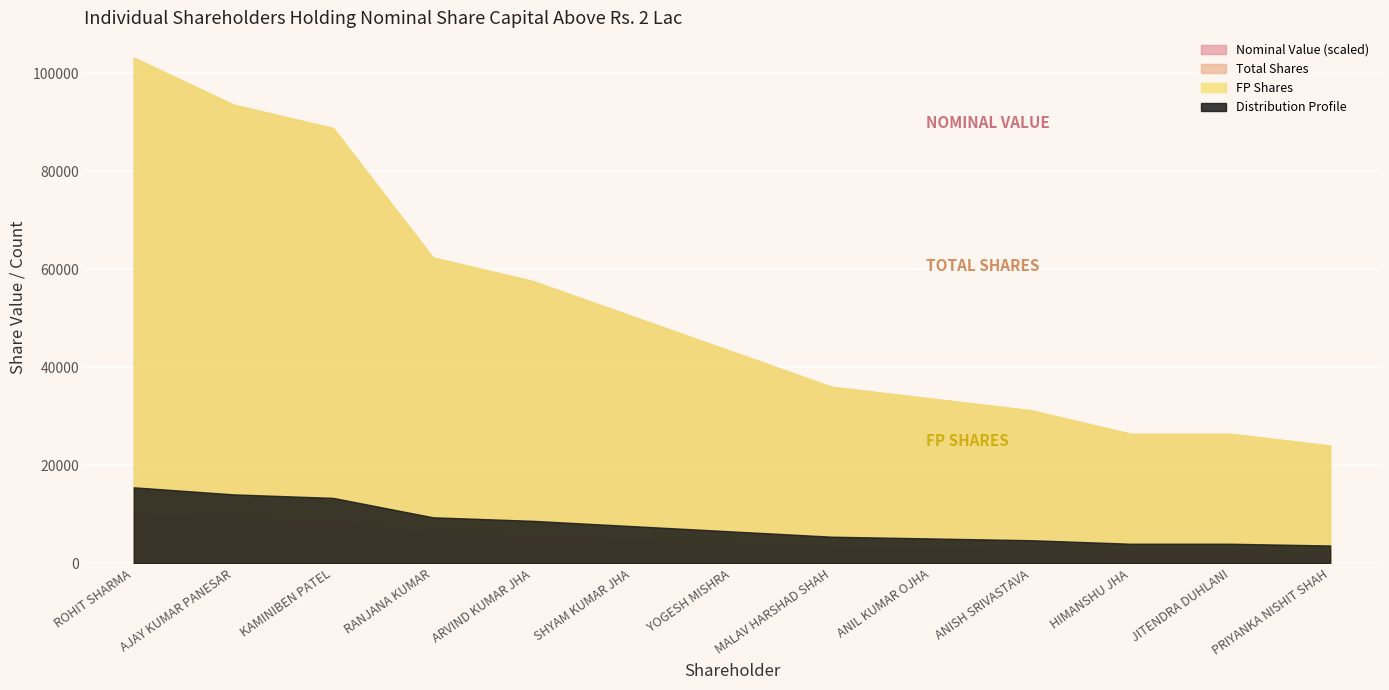

At ANISH SRIVASTAVA, list the series in order from smallest to largest.

Total Shares, FP Shares, Nominal Value